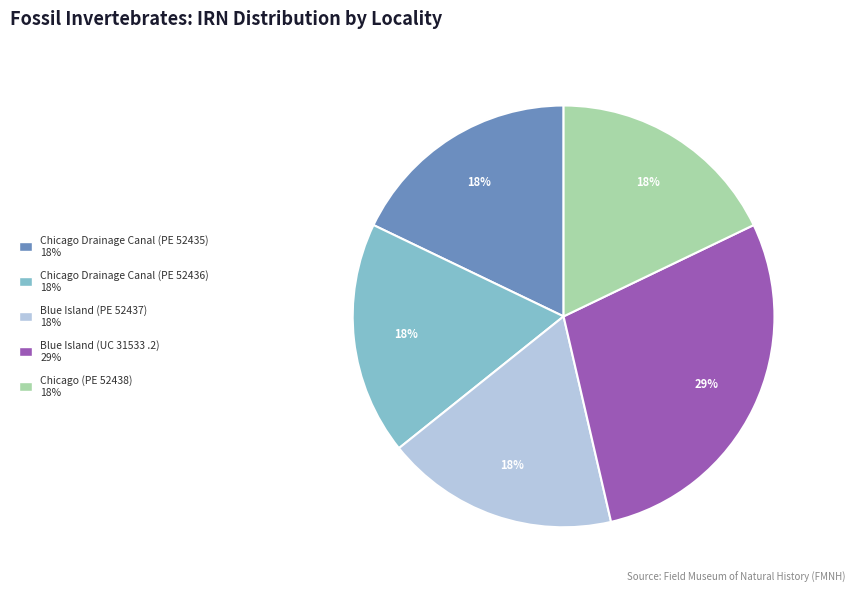

The Chicago Drainage Canal (PE 52435) slice represents 7% of the pie. True or false?

False